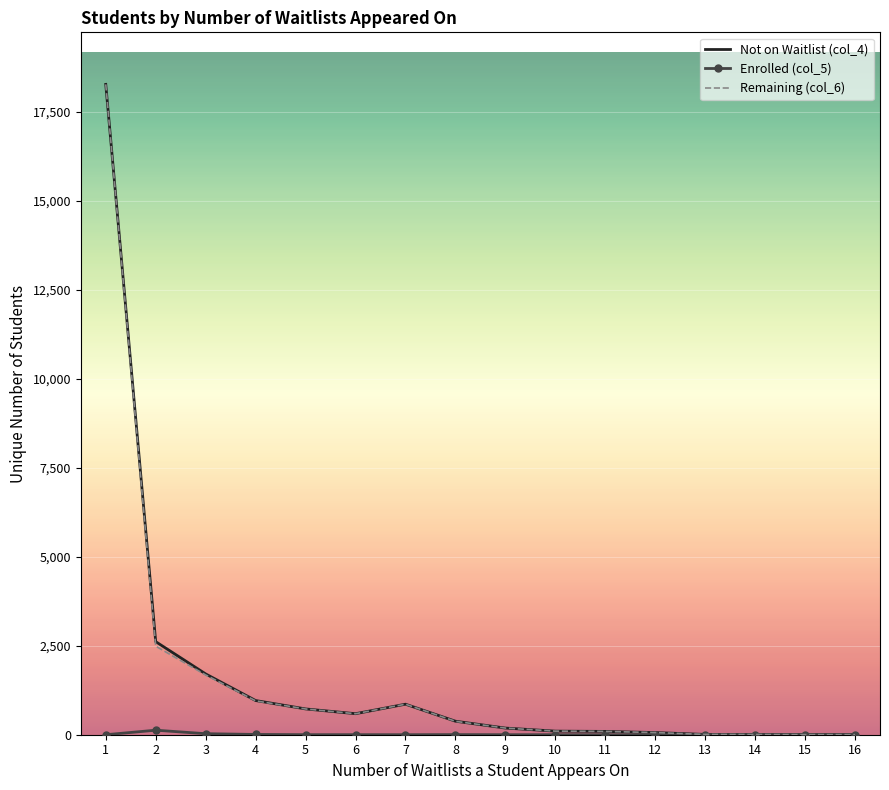

At how many categories does at least one series exceed 14623?

1